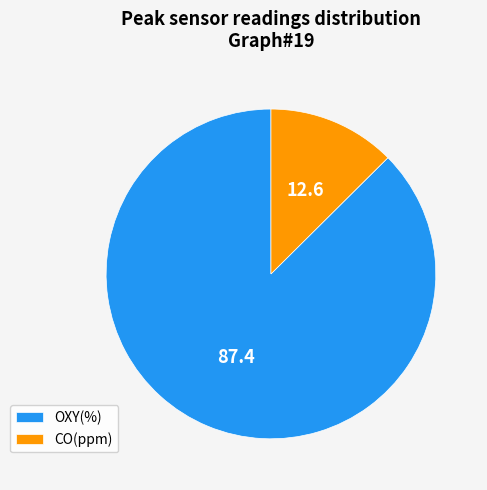

How many segments does this pie chart have?

2